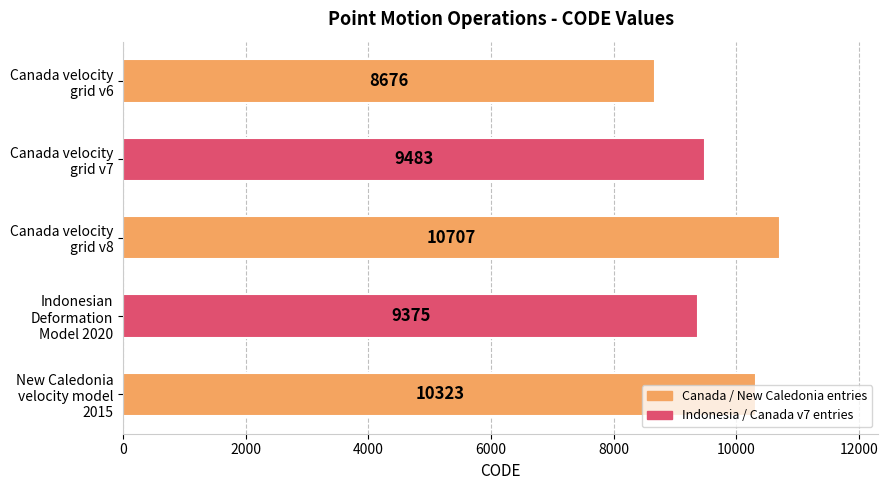

What is the smallest value displayed?

8676